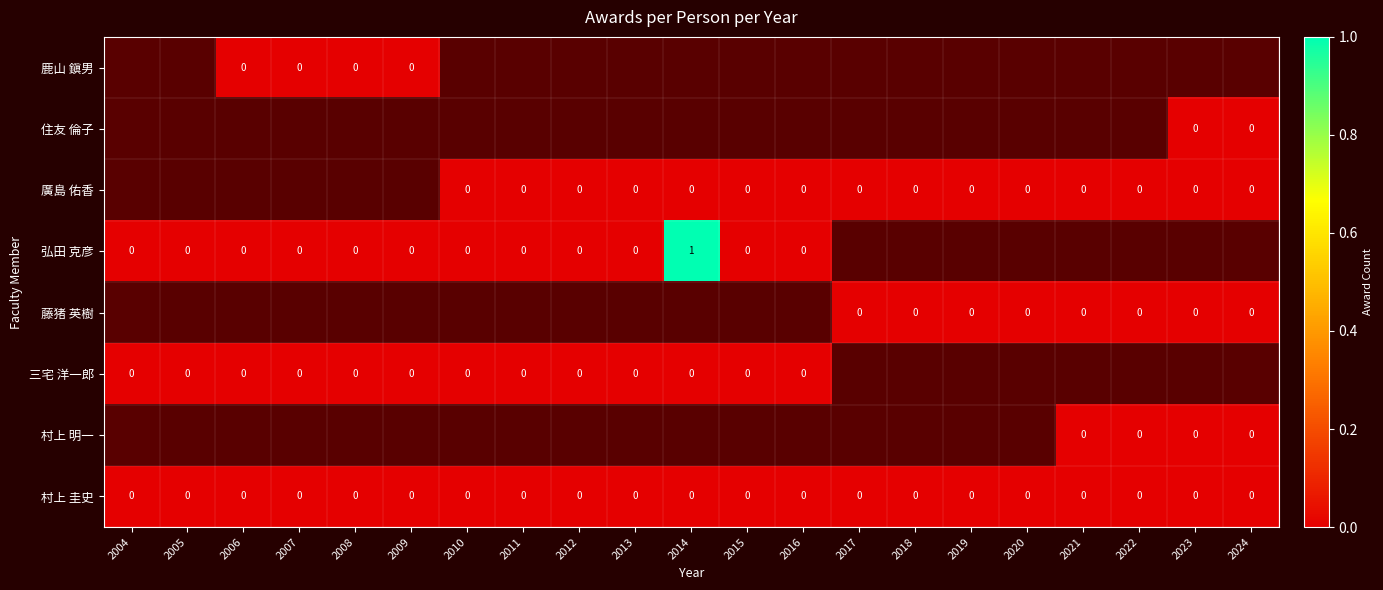

Between 2023 and 2017, which is larger?

2017